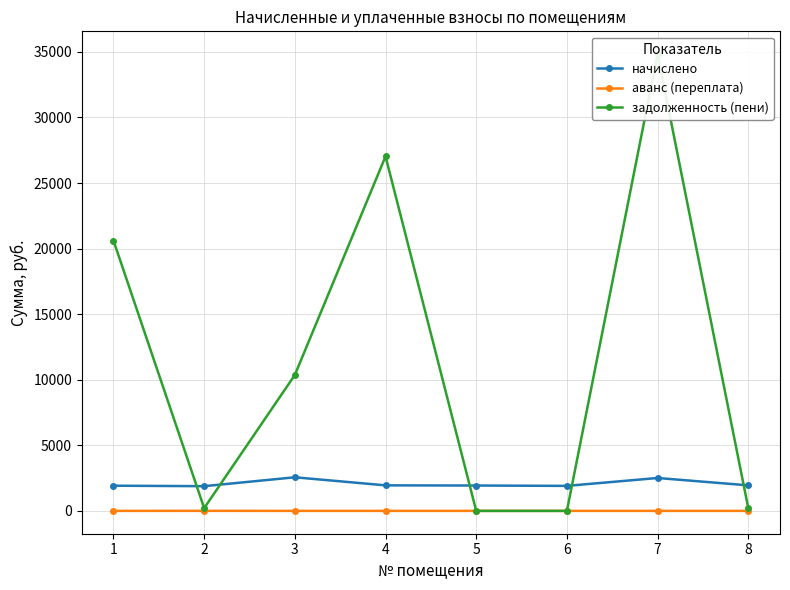

At which category does задолженность (пени) reach its first local peak?

4